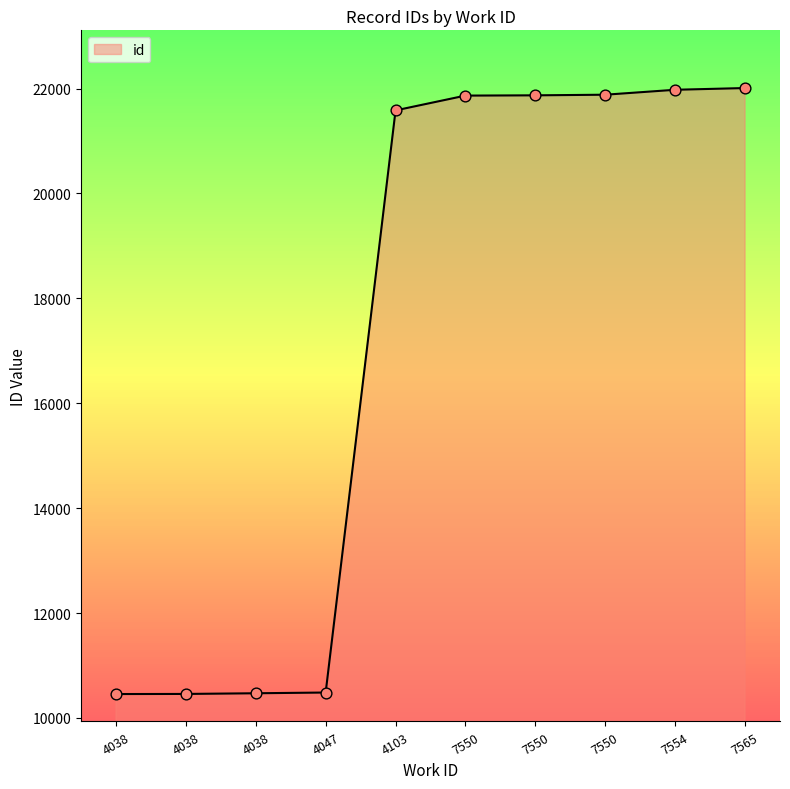

Approximately how many times larger is the value at 4038 compared to 7550?

0.5